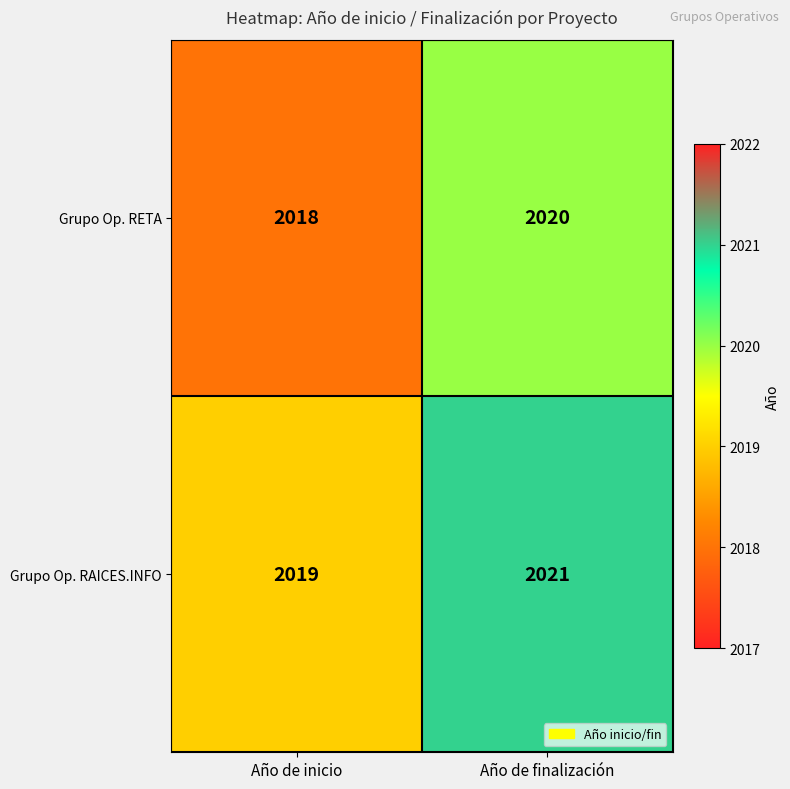

At which category is the sum across all series the highest?

Año de finalización